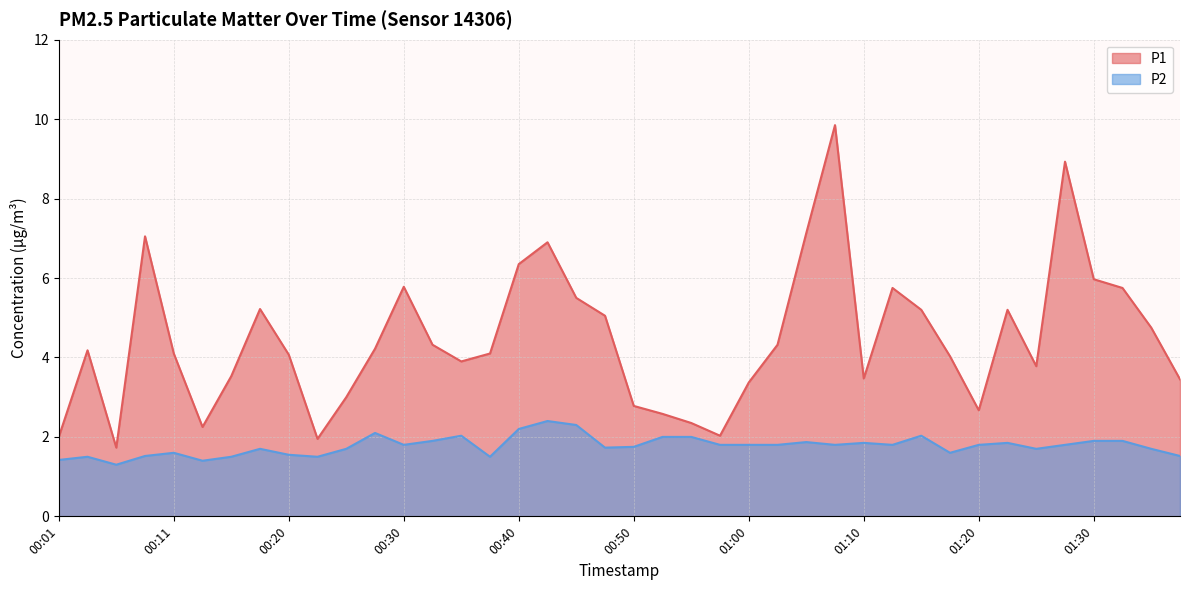

Which label corresponds to the largest value in the chart?

01:07